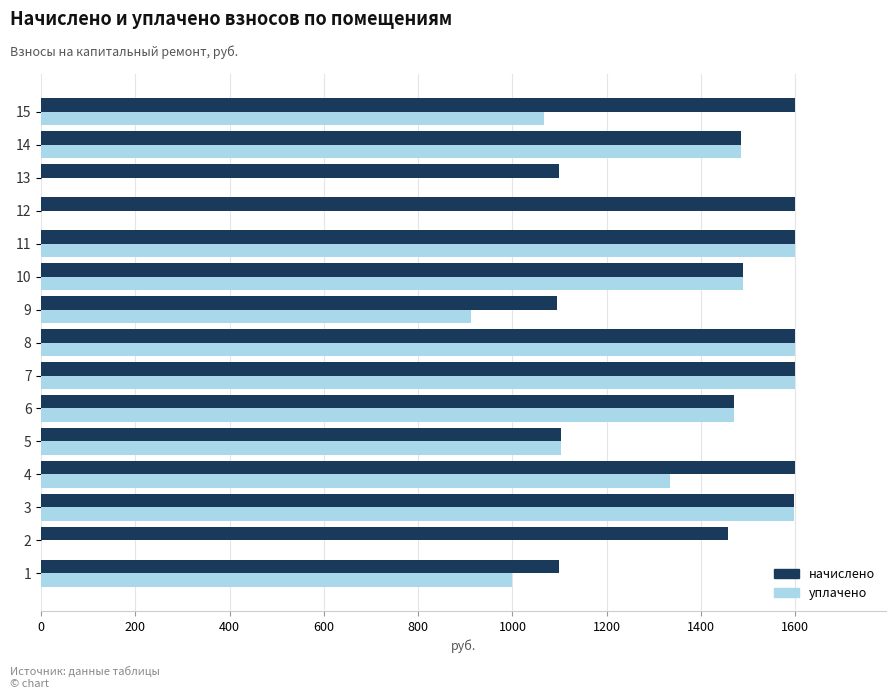

What is the sum of the начислено values at 10 and 13?

2586.9